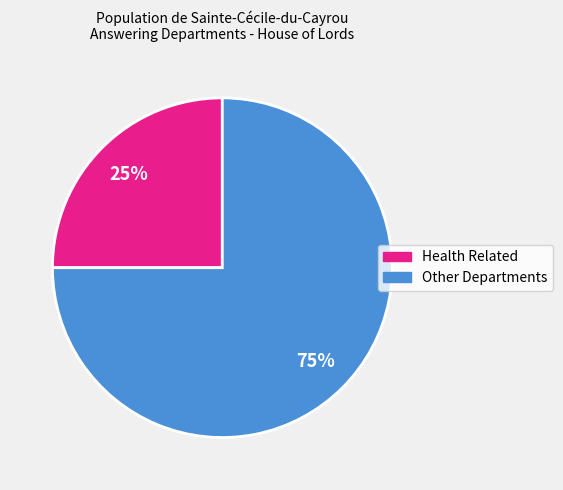

To the nearest percent, what is the difference between the largest and smallest slice percentages?

50%